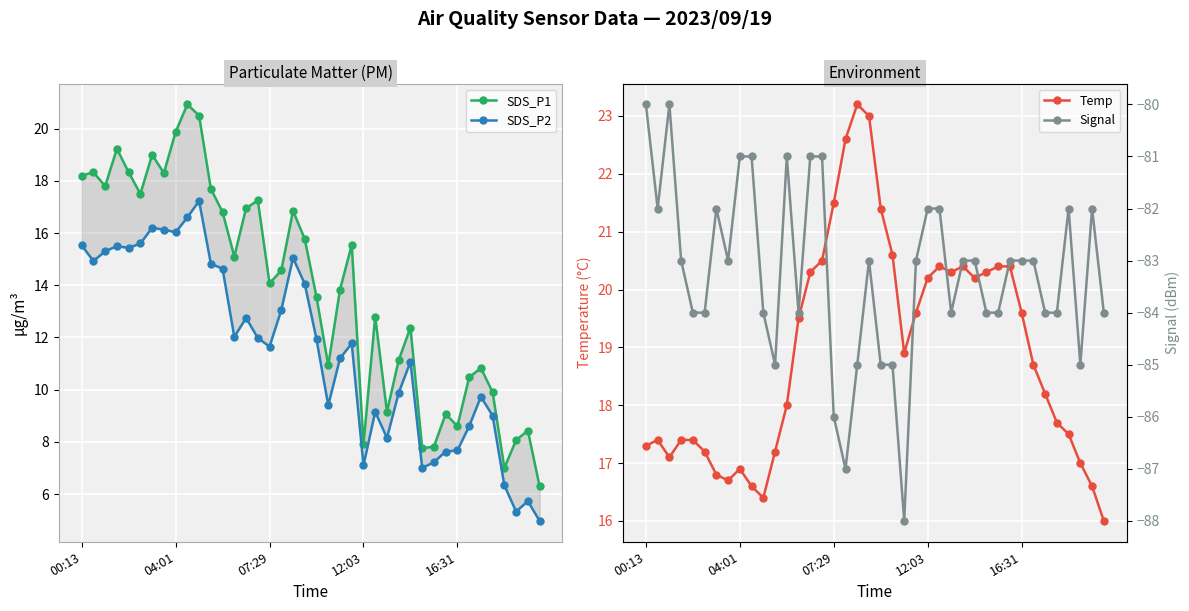

True or false: SDS_P2 and Signal intersect in this chart.

False